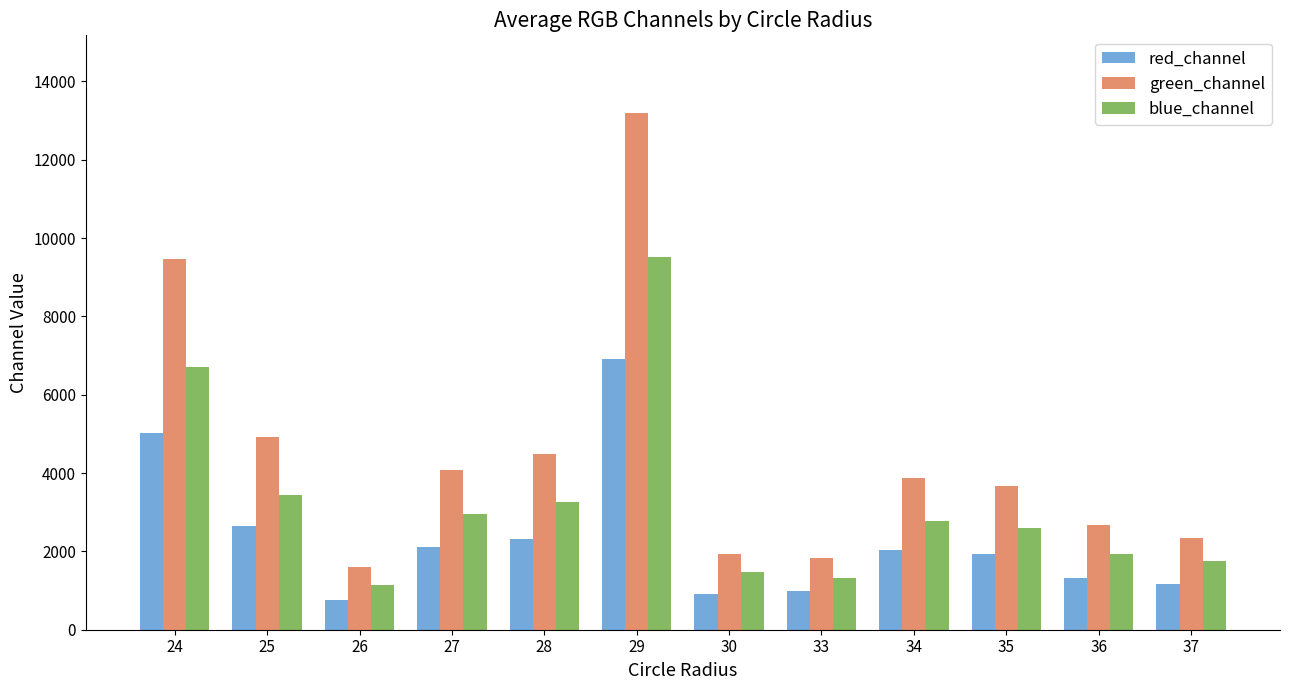

What is the difference between the maximum and second lowest values in the green_channel series?

11363.7